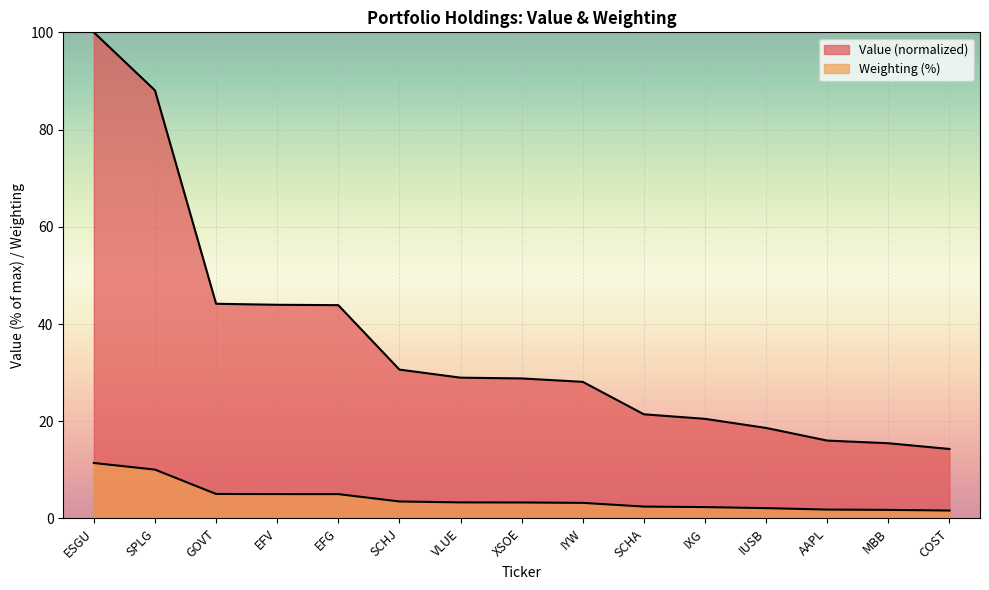

Which category has the highest value across all series?

ESGU